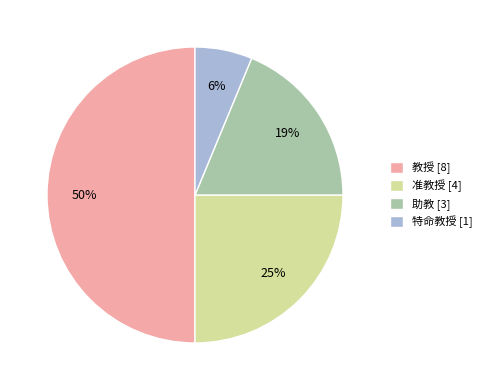

Count the number of slices in the pie.

4